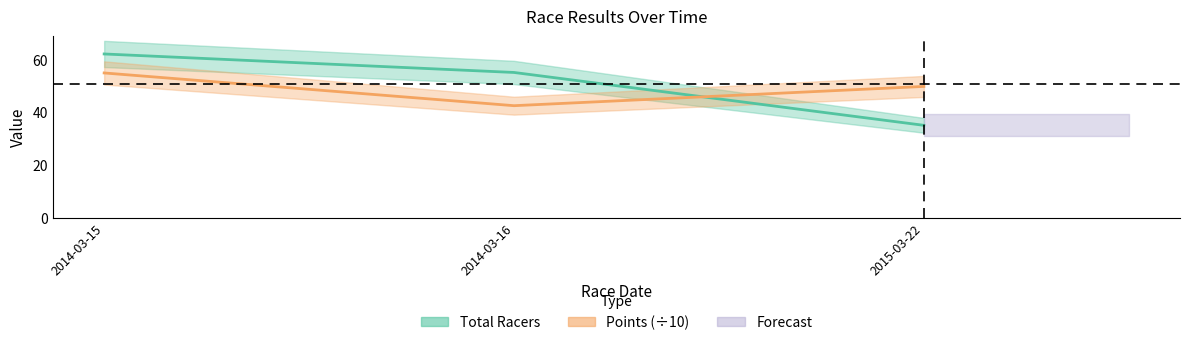

Is it true that Points equals 88.2 at 2014-03-15?

False